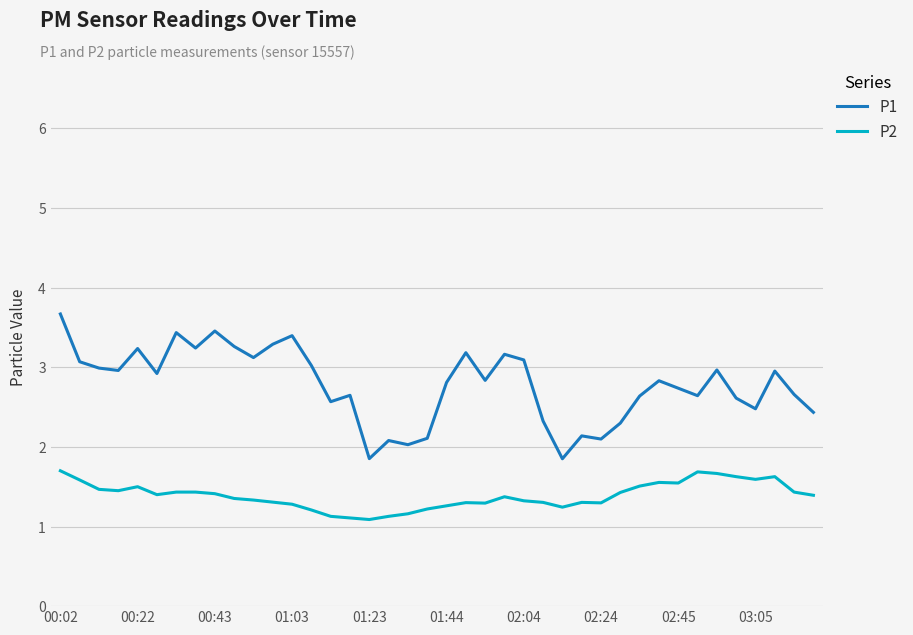

True or false: P2 and P1 intersect in this chart.

False